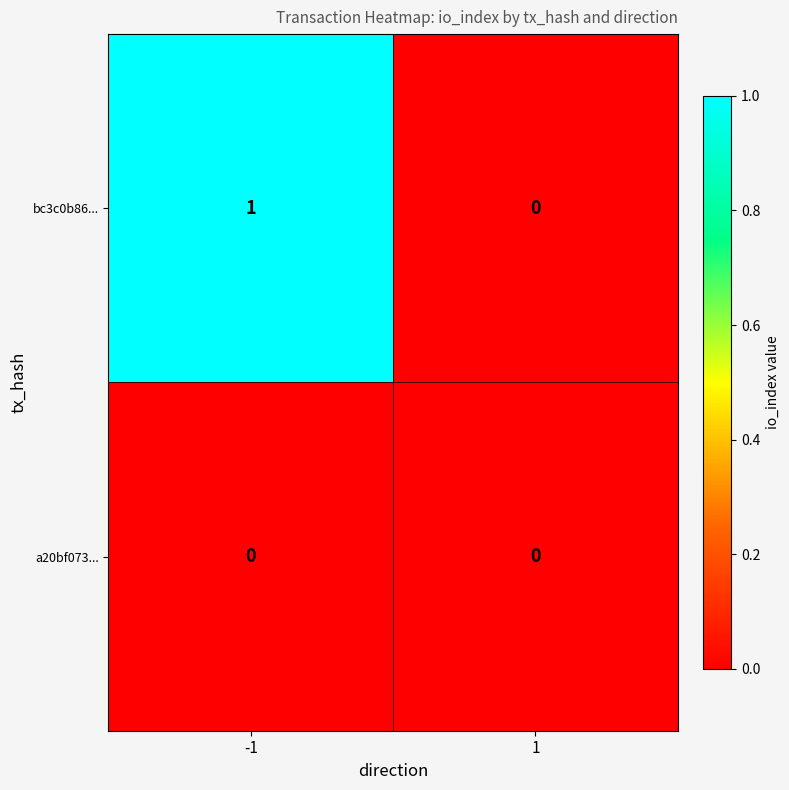

Is it true that a20bf073... equals 0 at 1?

True